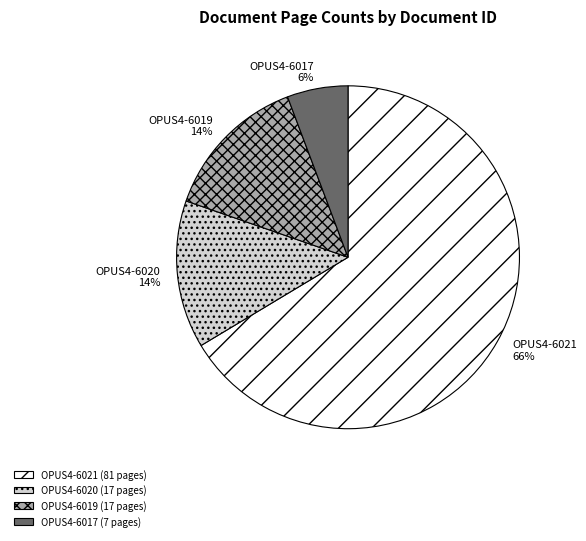

What percentage is the OPUS4-6019 slice, to the nearest percent?

14%